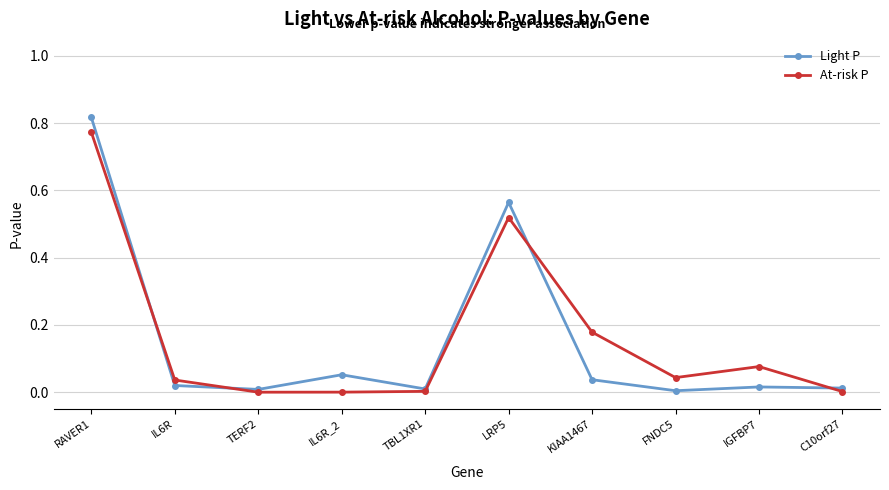

Which series has the largest total across all categories?

At-risk P